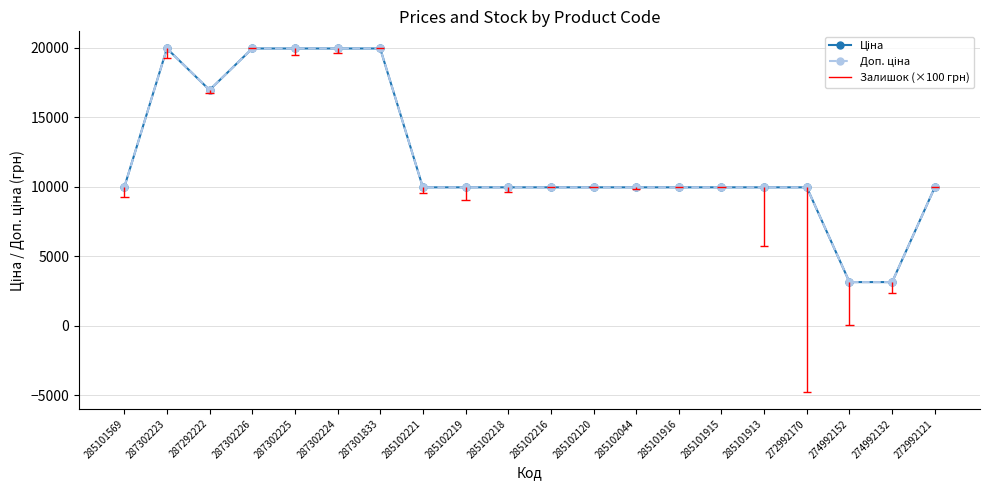

Reading right to left, list all the values displayed in this chart.

Ціна: 9975.0	3157.9	3157.9	9975.0	9975.0	9975.0	9975.0	9975.0	9975.0	9975.0	9975.0	9975.0	9975.0	19964.2	19964.2	19964.2	19964.2	16976.3	19964.2	9975.0
Доп. ціна: 9975.0	3158.0	3158.0	9975.0	9975.0	9975.0	9975.0	9975.0	9975.0	9975.0	9975.0	9975.0	9975.0	19964.2	19964.2	19964.2	19964.2	16976.3	19964.2	9975.0